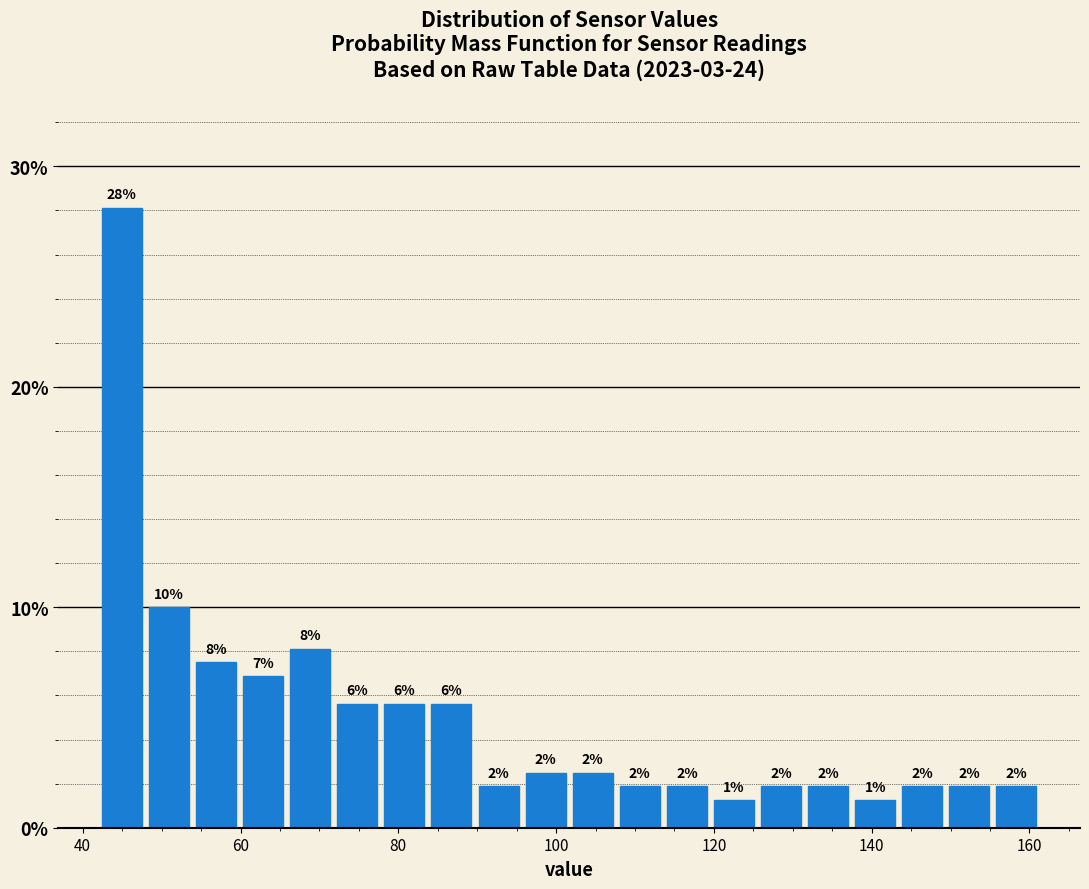

Read against the x-axis, roughly where is the centre of the tallest bar?

44